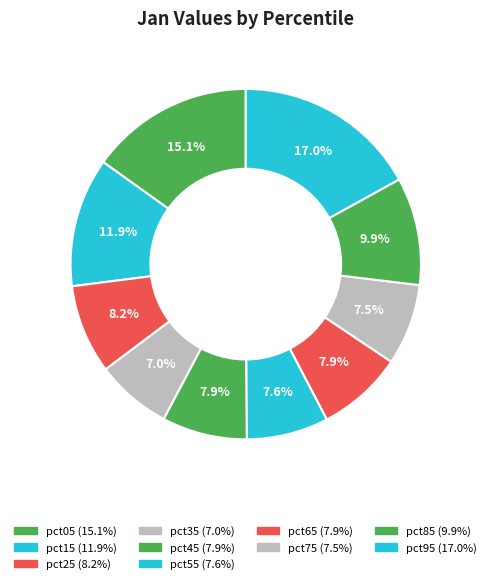

How many segments does this pie chart have?

10